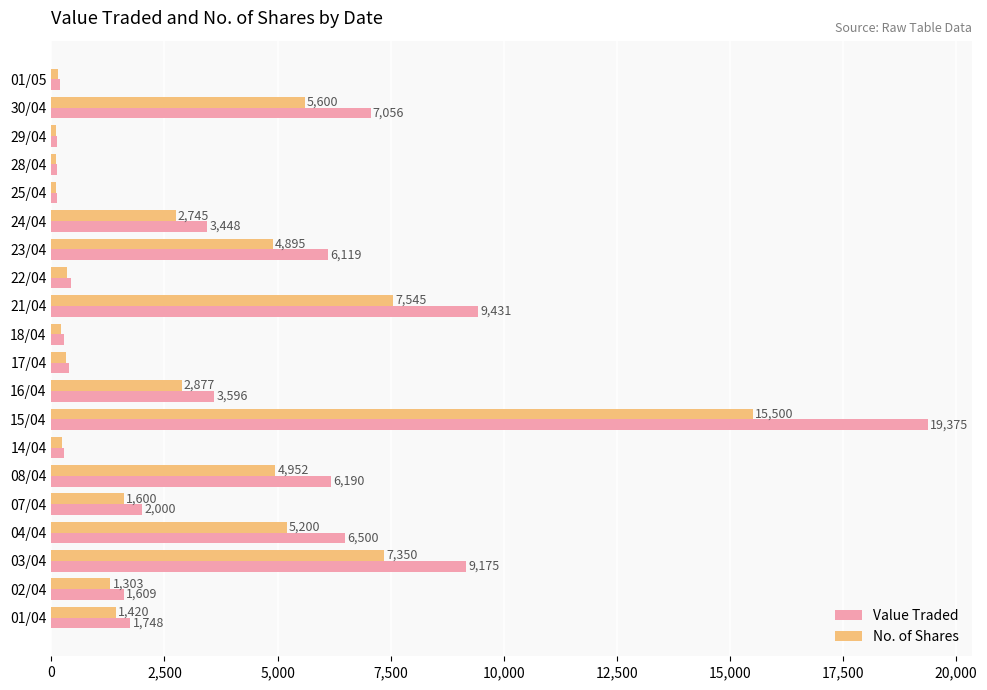

What are all the series names shown in the legend?

Value Traded, No. of Shares